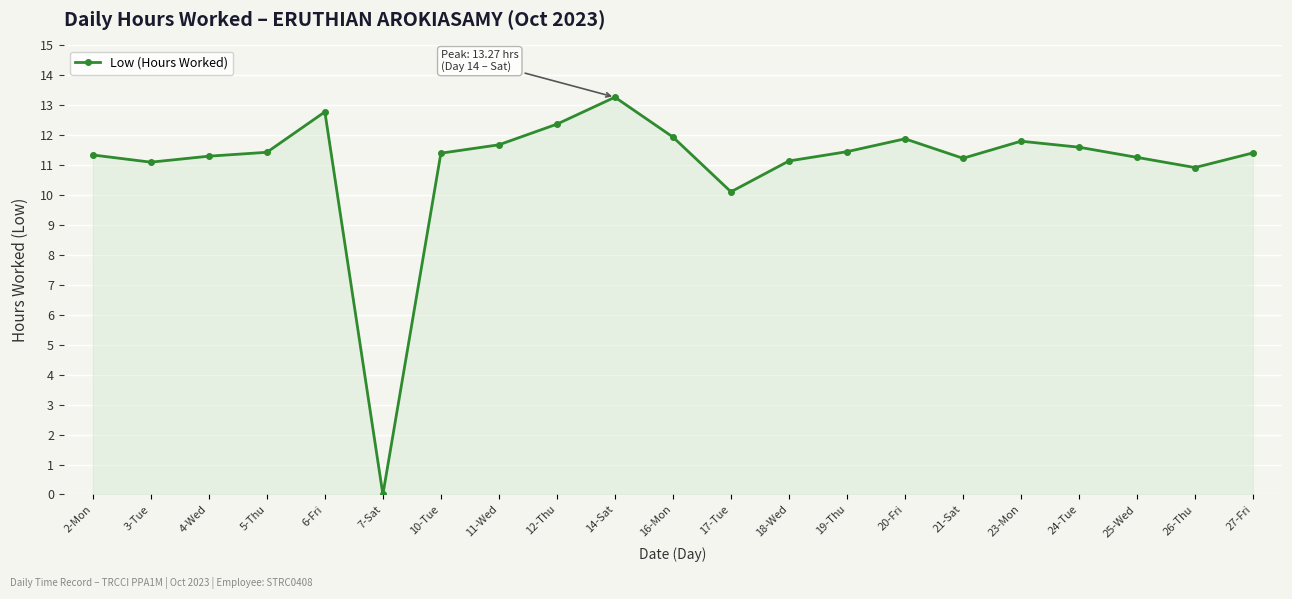

What is the ratio of the value at 21-Sat to the value at 24-Tue?

1.0